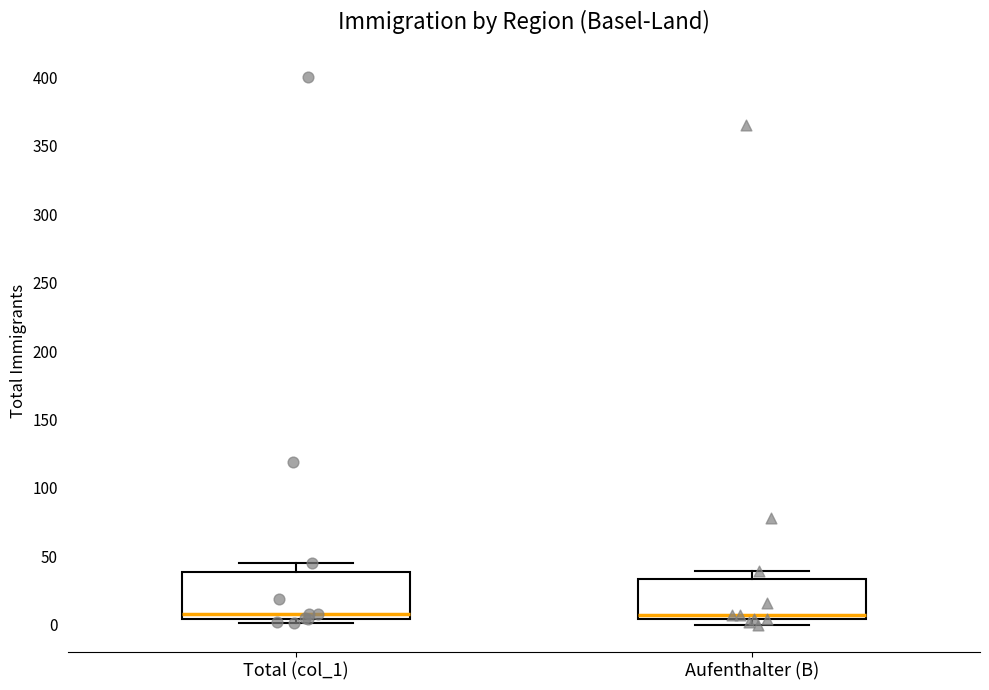

Reading left to right, transcribe this box plot: for each box, give where its median line is, the range the box spans, and where its two whiskers end, as read against the y-axis. The values are not printed on the chart, so give them approximately, as read against the axis.

Total (col_1): median 10, box 5 to 40, whiskers 0 to 45
Aufenthalter (B): median 5 (just above the box's lower edge), box 5 to 35, whiskers 0 to 40